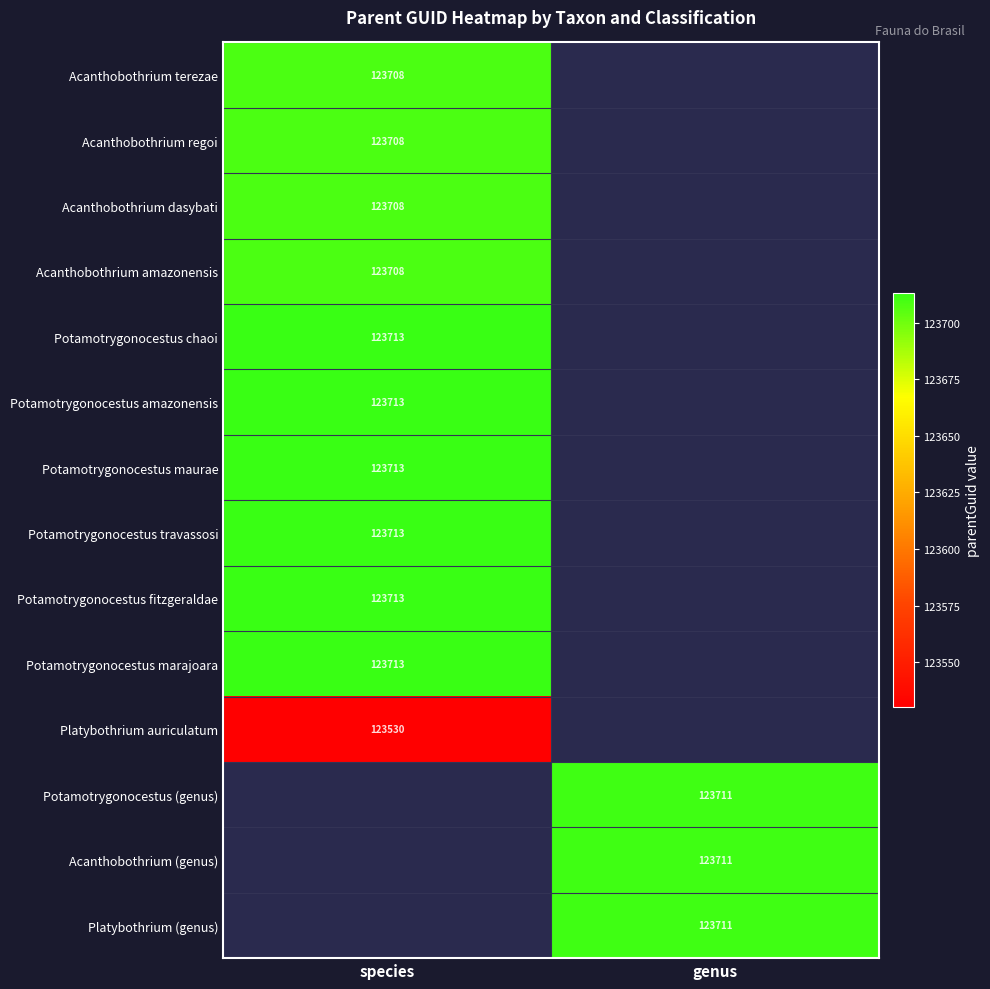

Is it true that Potamotrygonocestus fitzgeraldae equals 209173 at species?

False